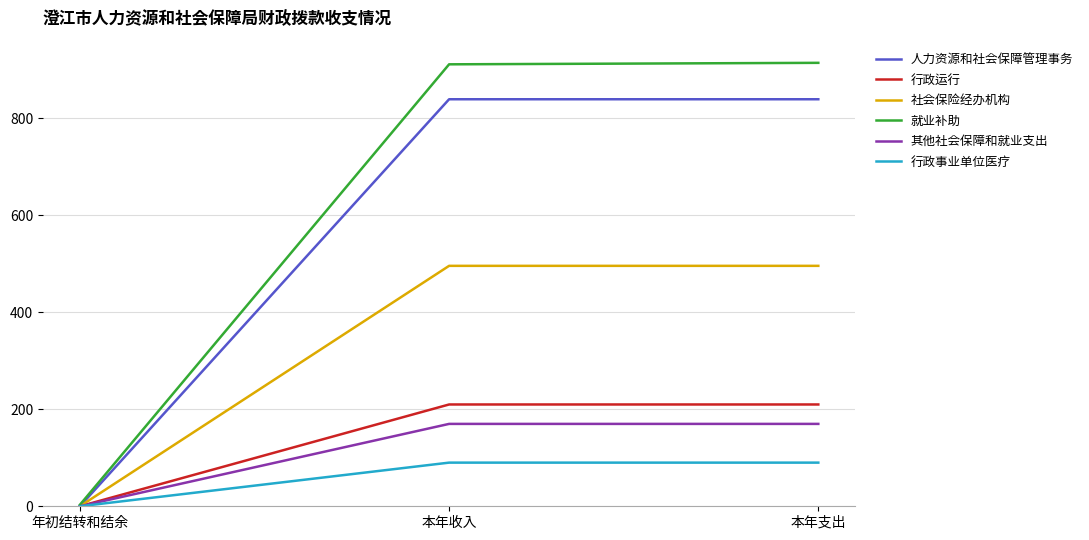

Is the value of 其他社会保障和就业支出 at 本年收入 greater than the value of 社会保险经办机构 at 年初结转和结余?

Yes